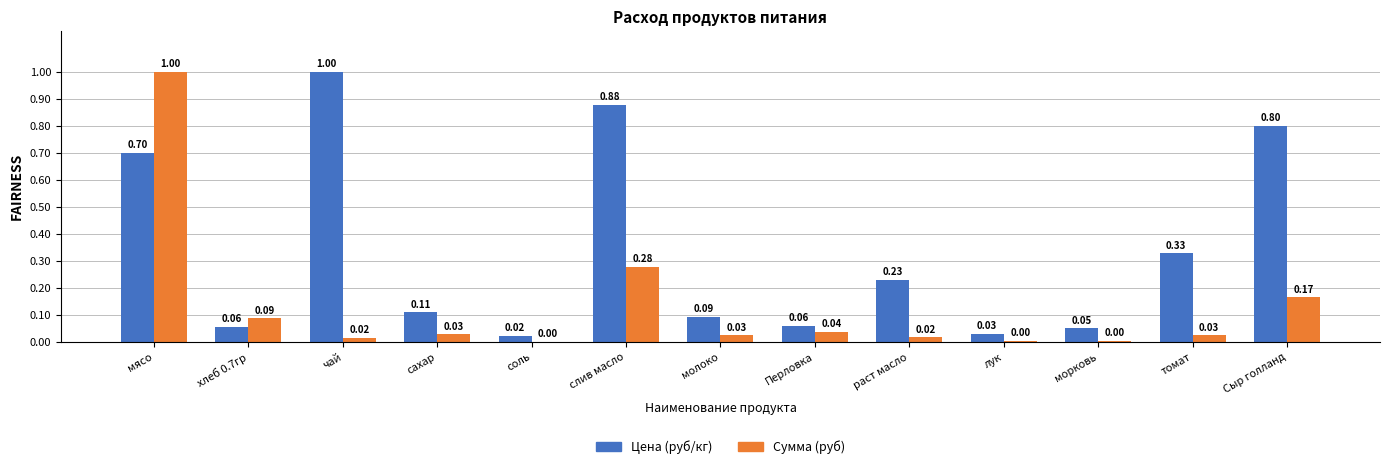

Are the bars grouped side by side (vs. stacked)?

Yes